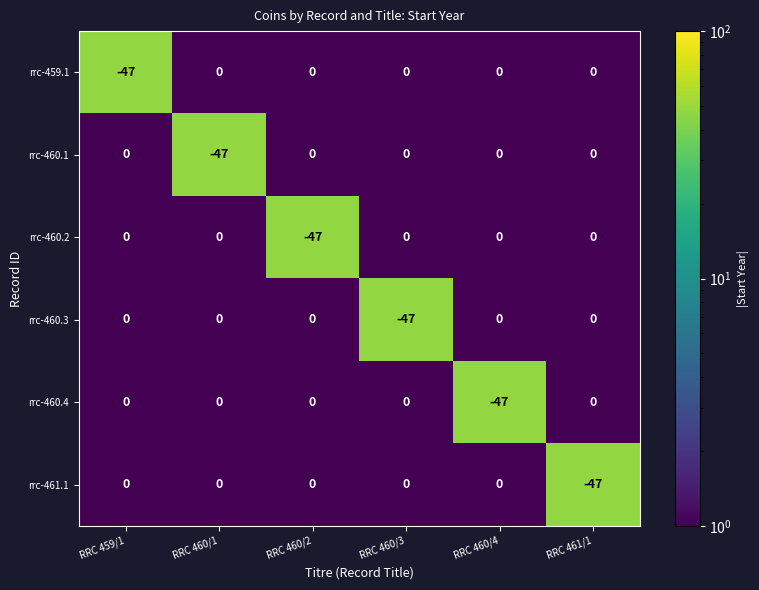

What is the total value across all series at RRC 460/1?

-47